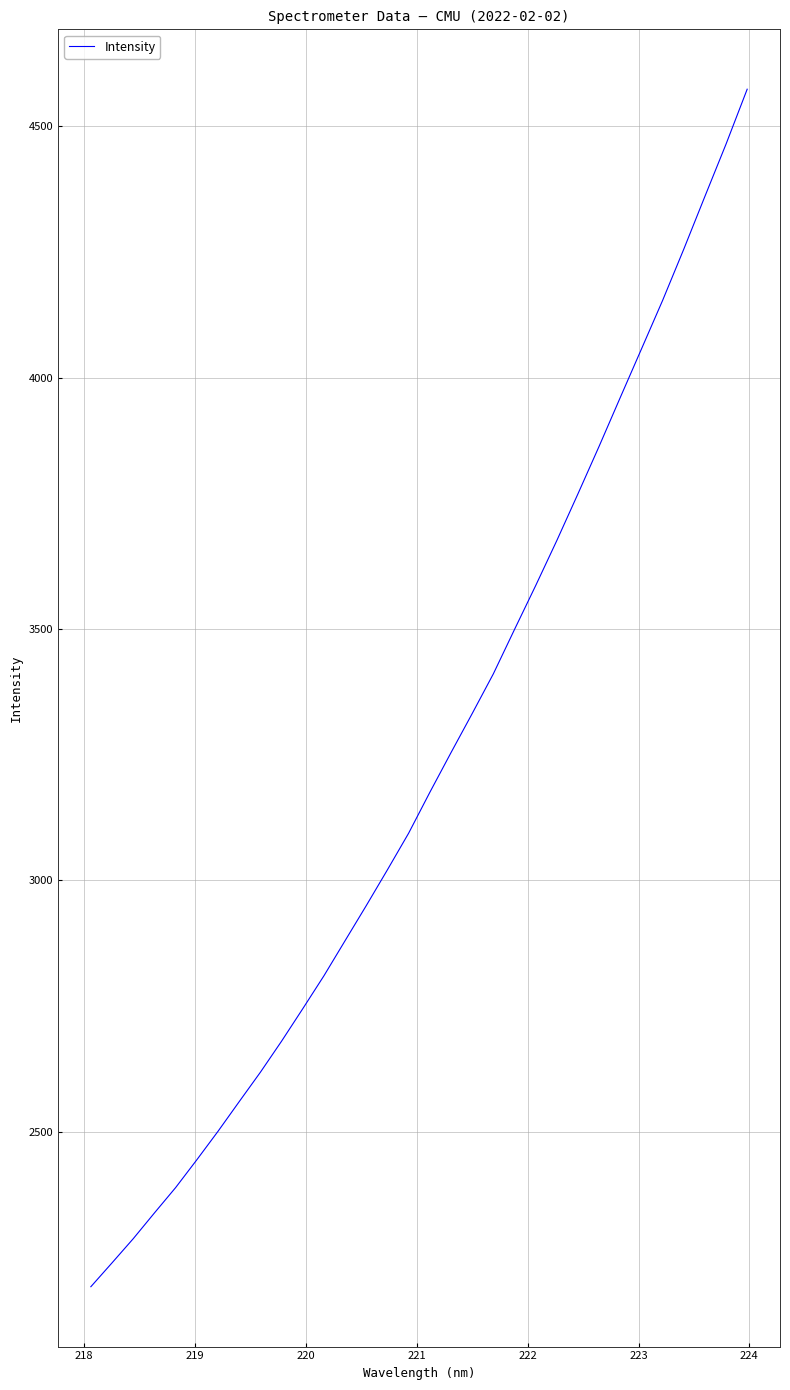

What is the difference between the maximum and minimum values?

2382.3